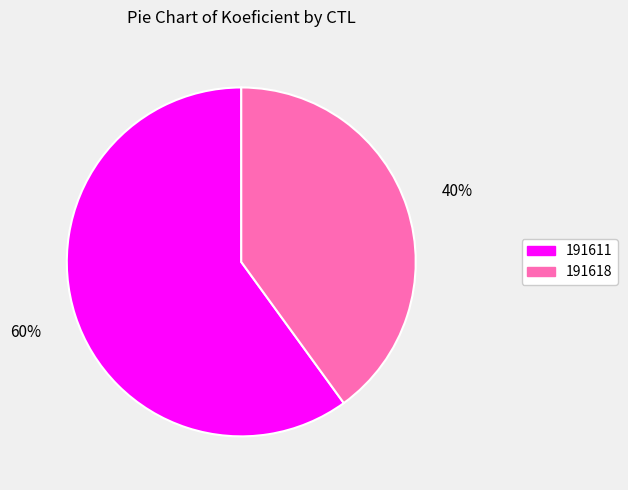

Which has a higher value, 191611 or 191618?

191611